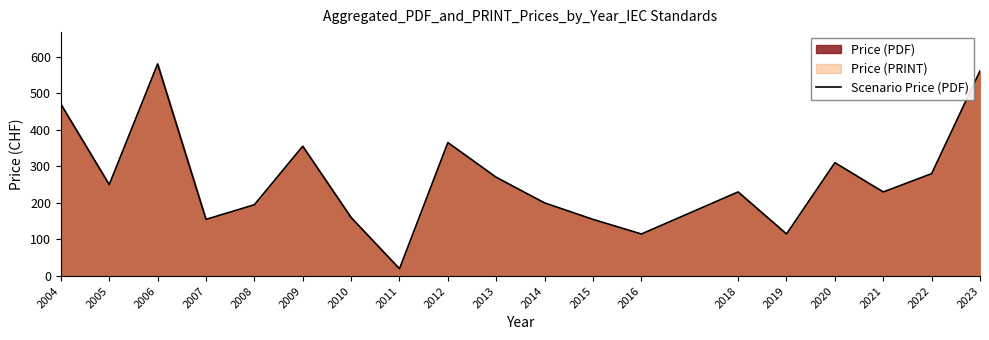

Is it true that the value at 2019 is 154?

False